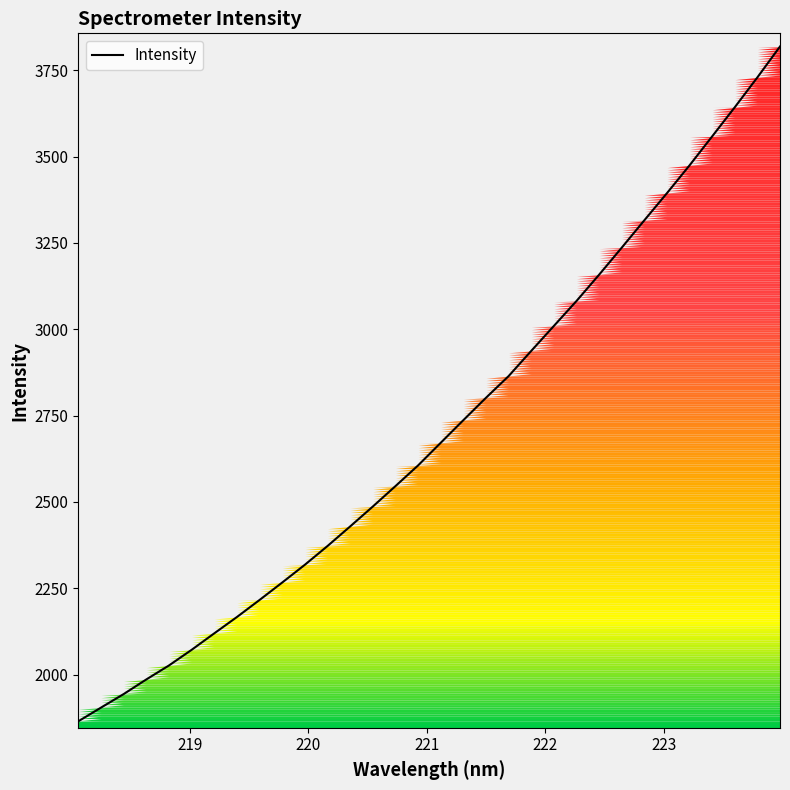

What is the minimum value shown in the chart?

1864.8